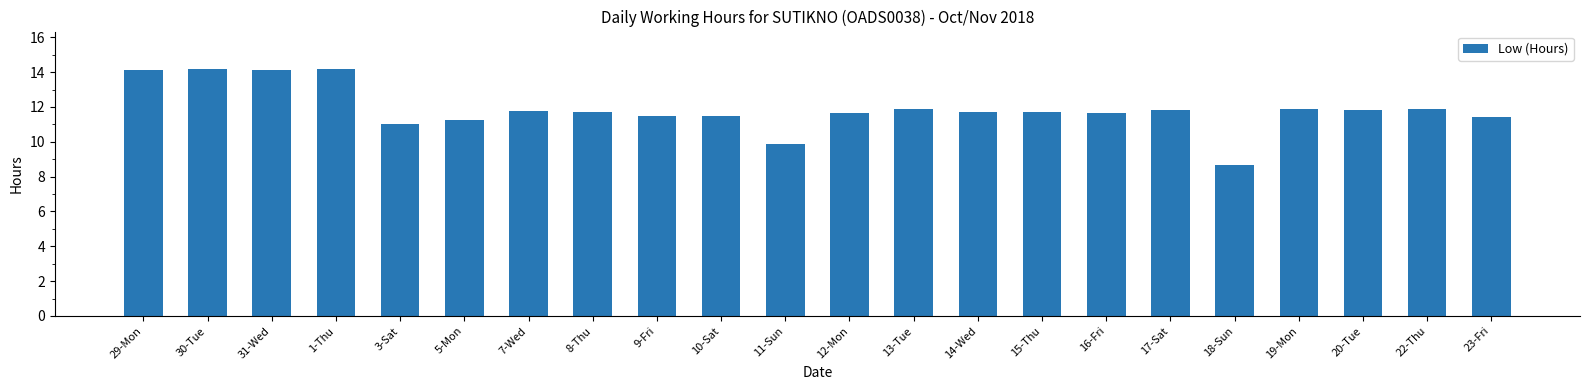

What is the difference between the maximum and minimum values?

5.5